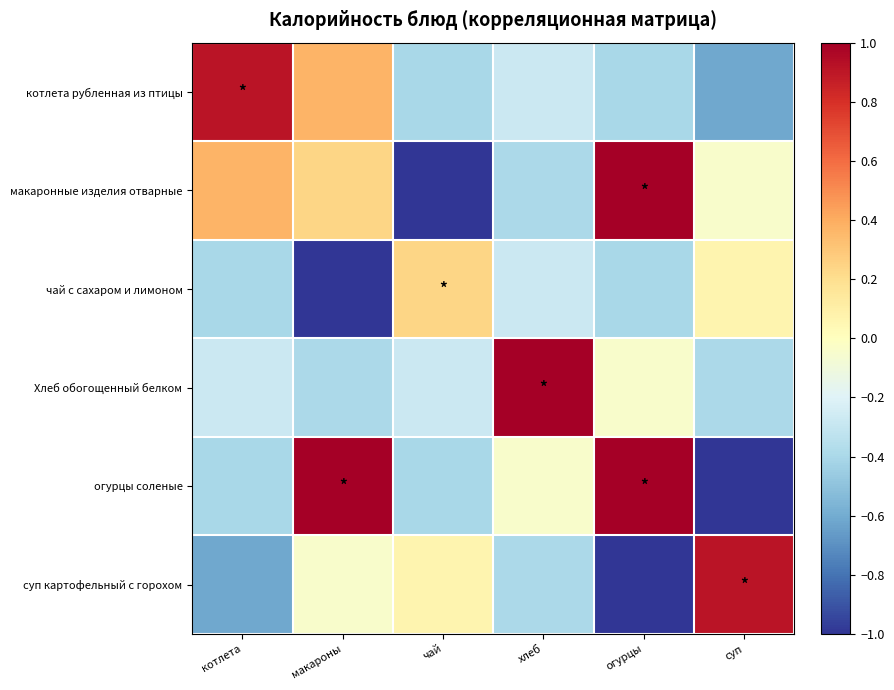

Which label corresponds to the smallest value in the chart?

чай